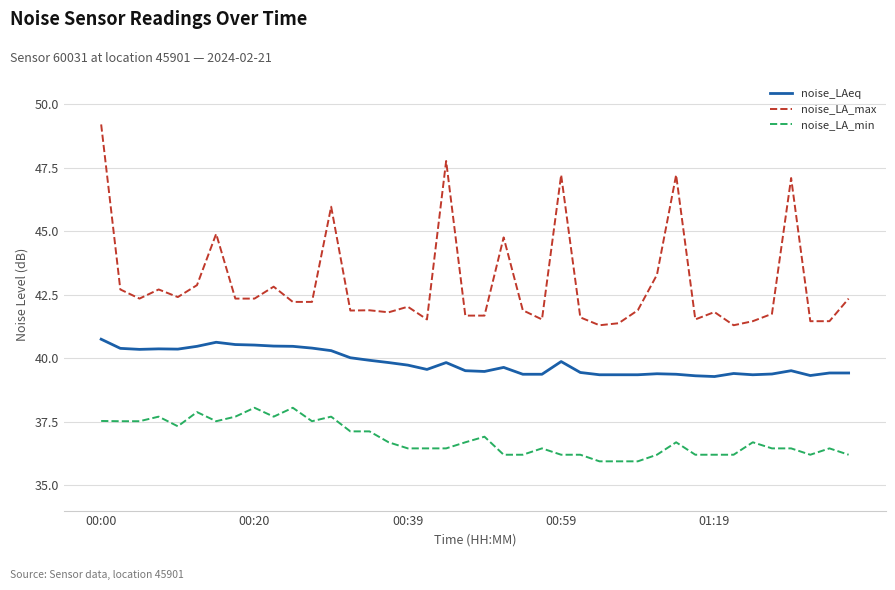

Is this an area chart (filled region under the line)?

No